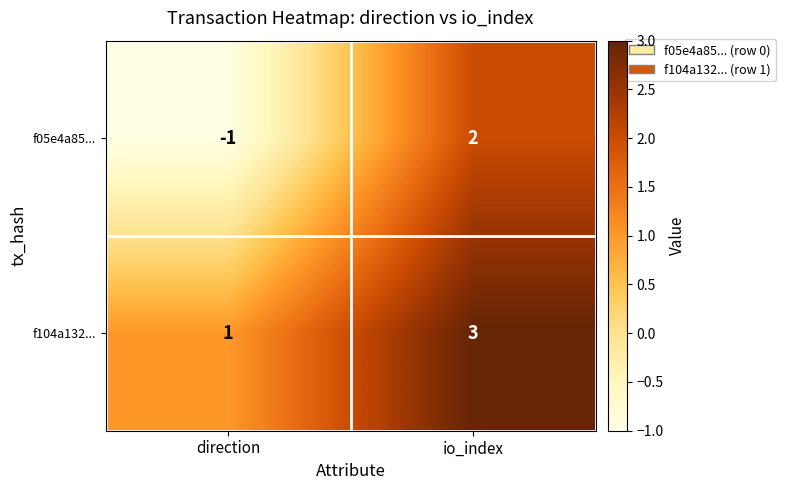

List the labels in order of f05e4a85... value, largest first.

io_index, direction